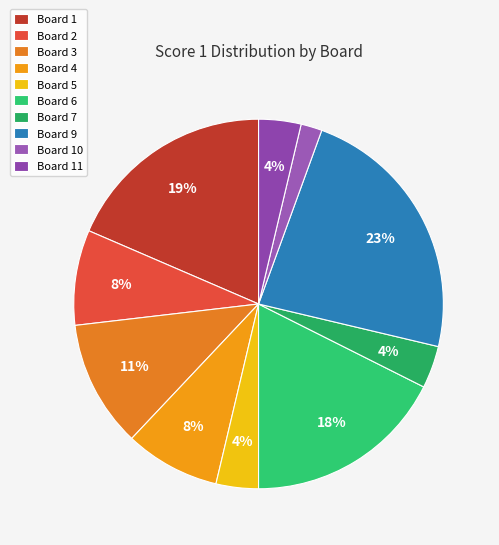

To the nearest percent, what is the difference between the largest and smallest slice percentages?

21%